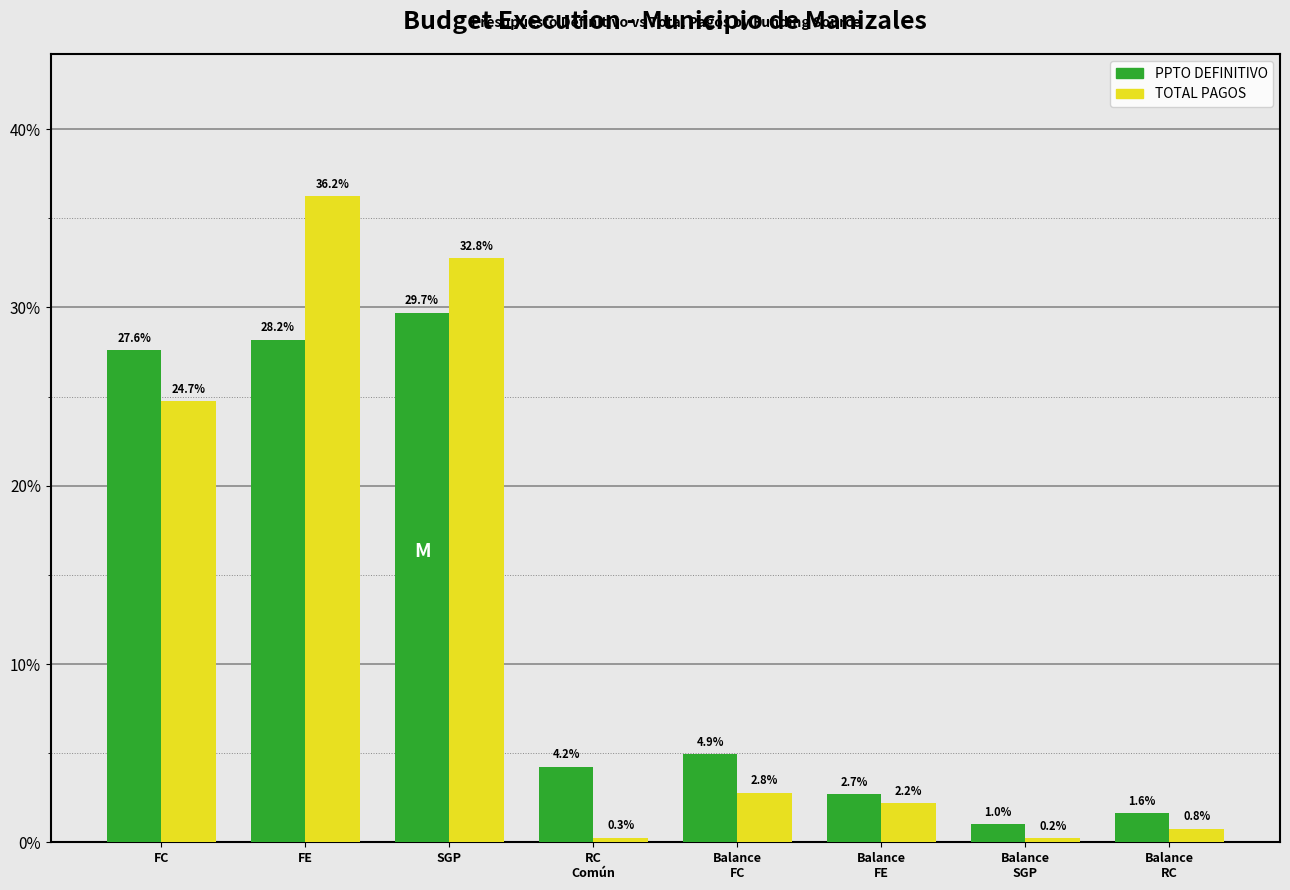

Reading left to right, list all the values displayed in this chart.

PPTO DEFINITIVO: 27.6	28.2	29.7	4.2	4.9	2.7	1.0	1.6
TOTAL PAGOS: 24.7	36.2	32.8	0.3	2.8	2.2	0.2	0.8